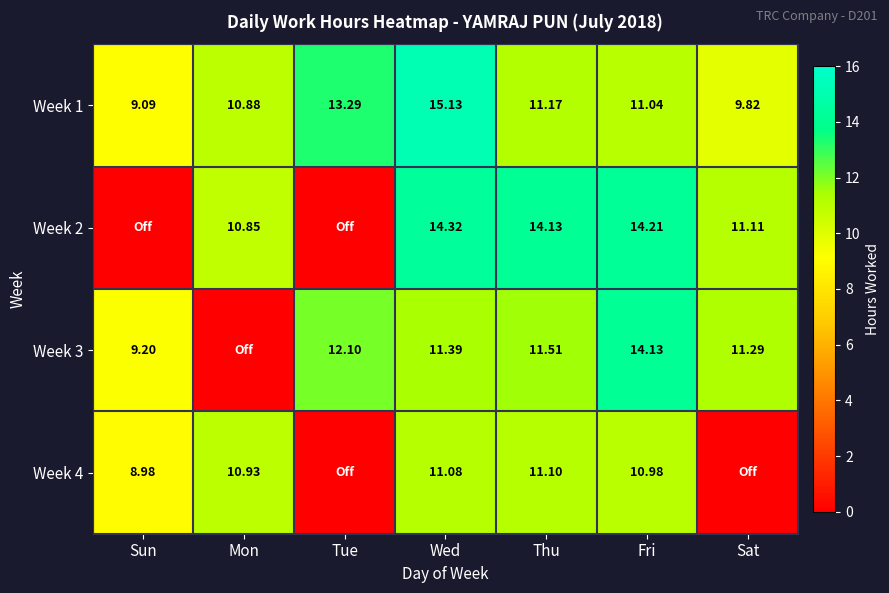

At which label is Week 1 closest to 12?

Thu